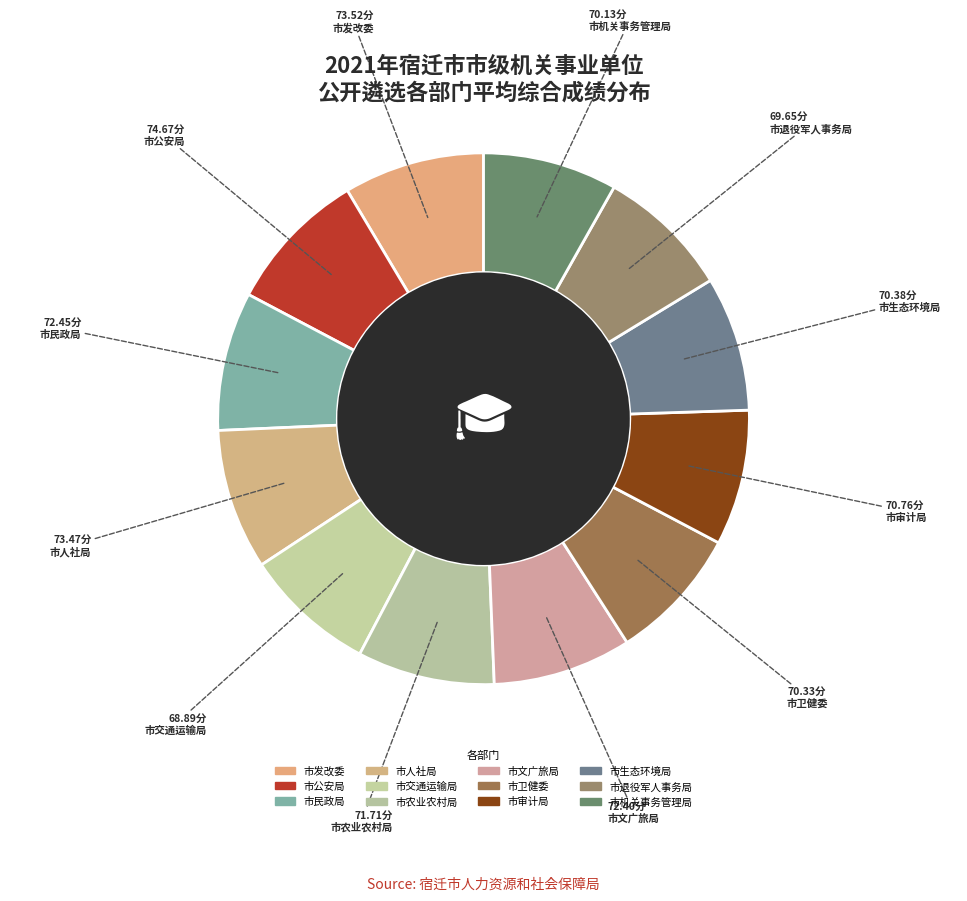

What percentage is the 市机关事务管理局 slice, to the nearest percent?

8%